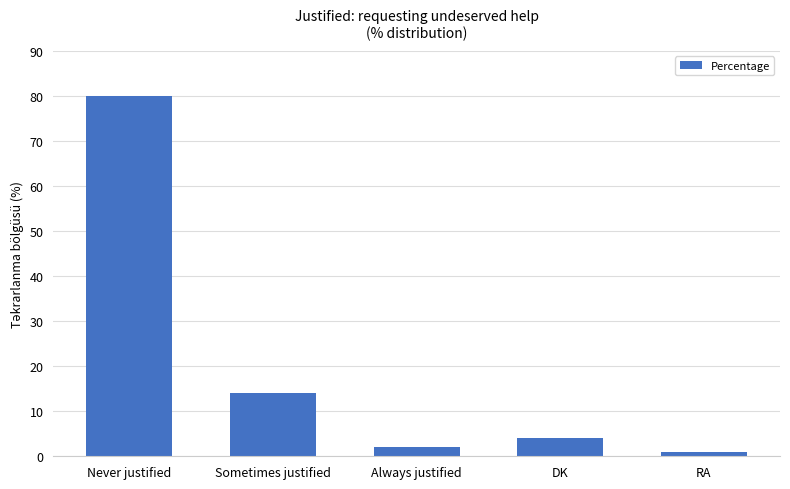

True or false: the data shows 14 at Sometimes justified.

True